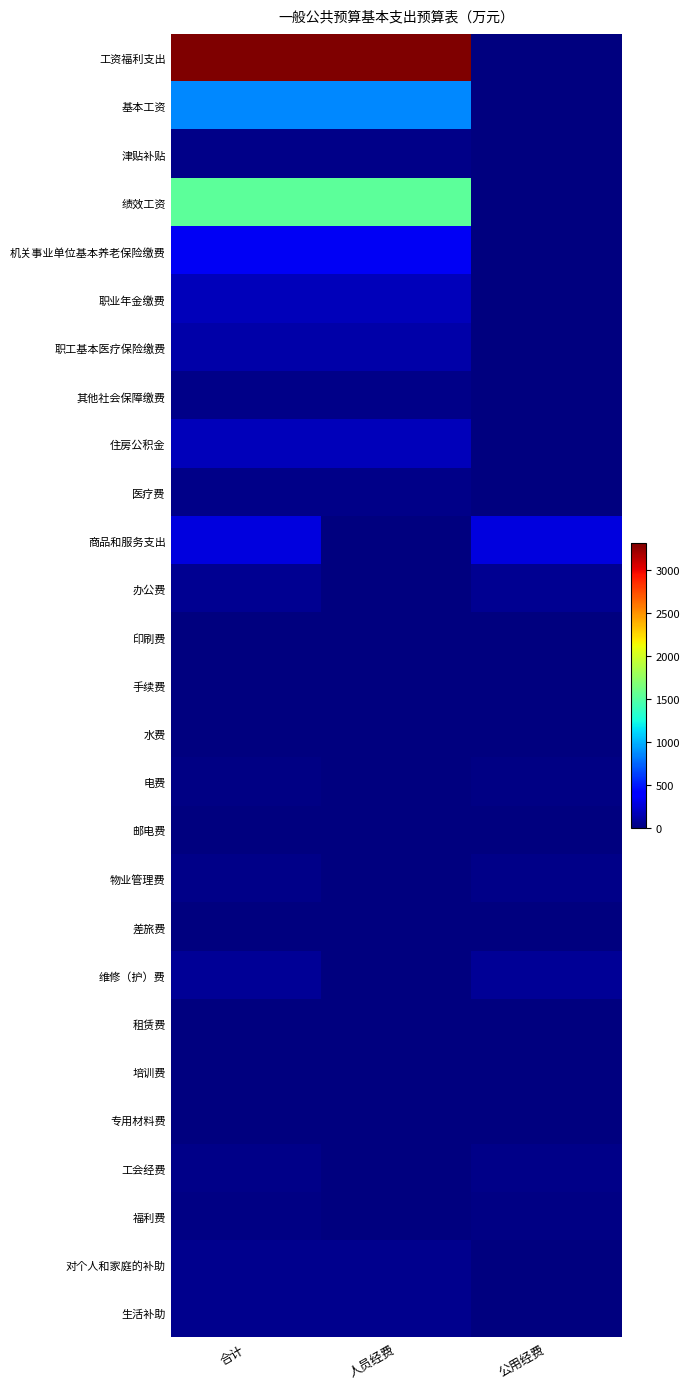

What is the spread (max minus min) of values at 合计?

3313.5